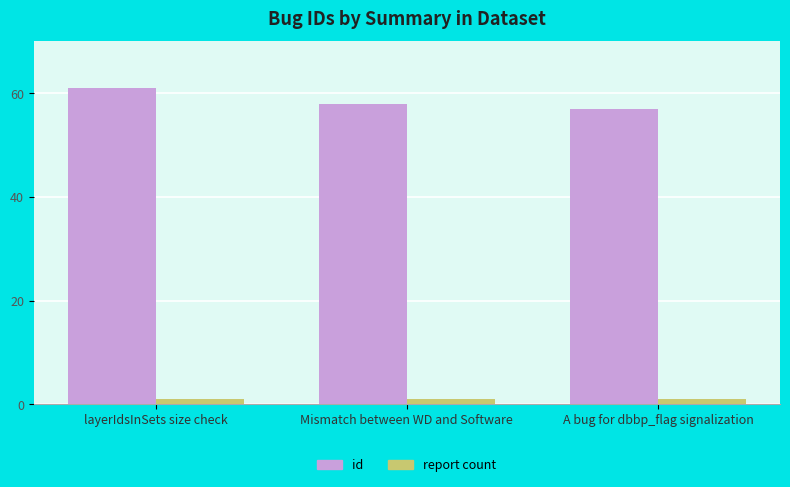

What is the lowest value of the id series?

57